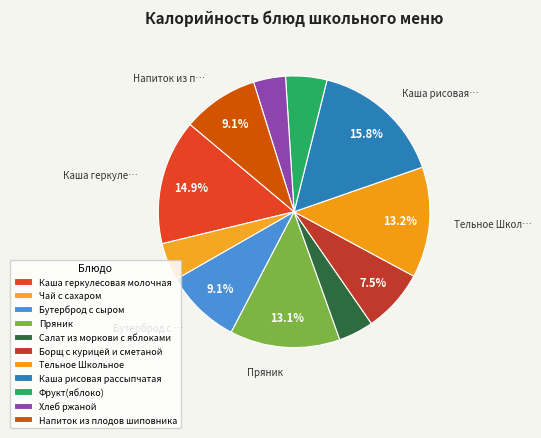

To the nearest percent, what is the difference between the Борщ с курицей и сметаной and Чай с сахаром slice percentages?

3%